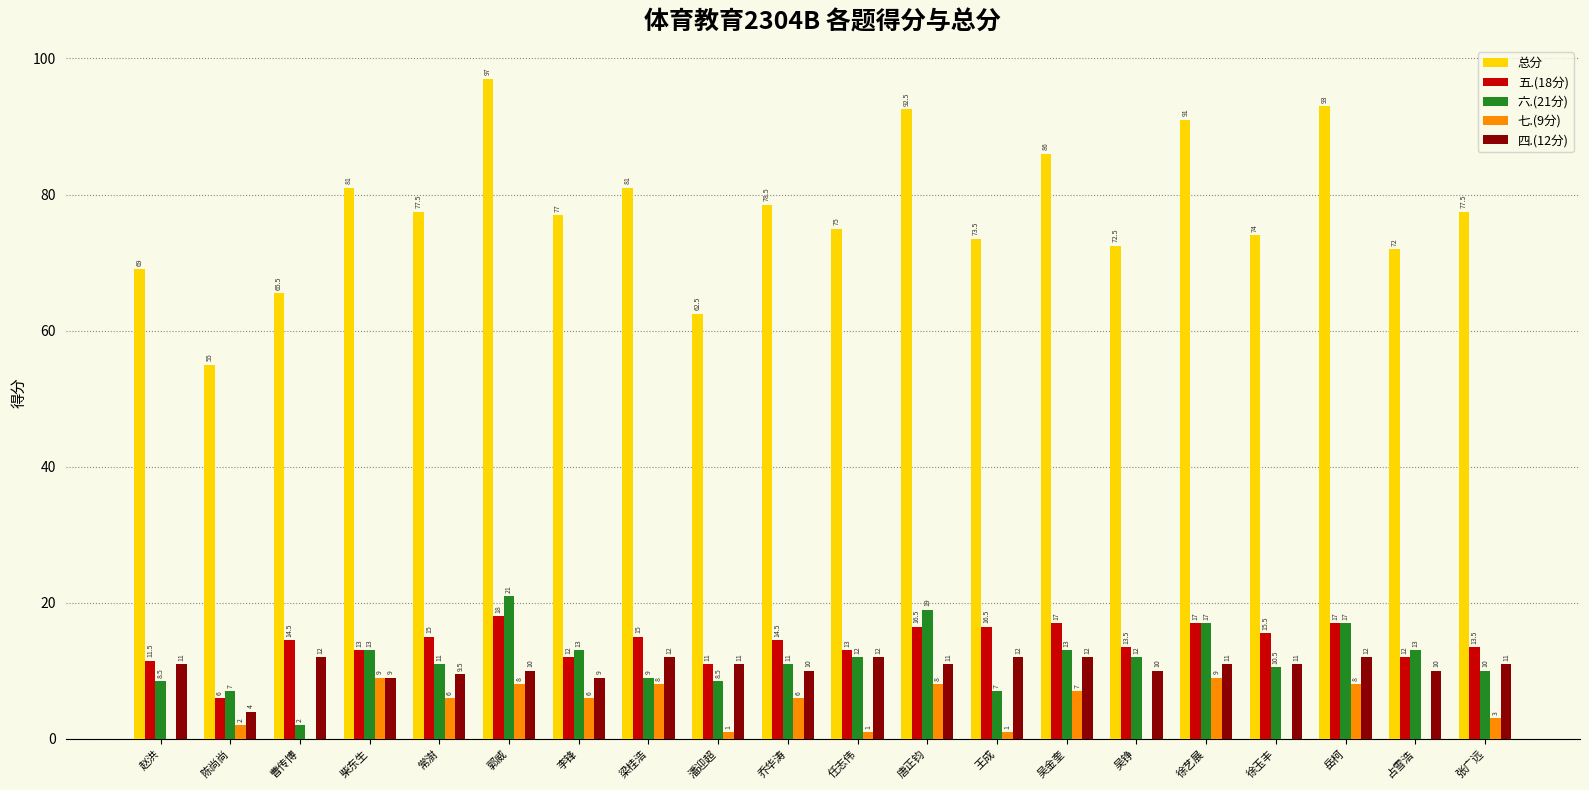

How many groups of bars are there?

20